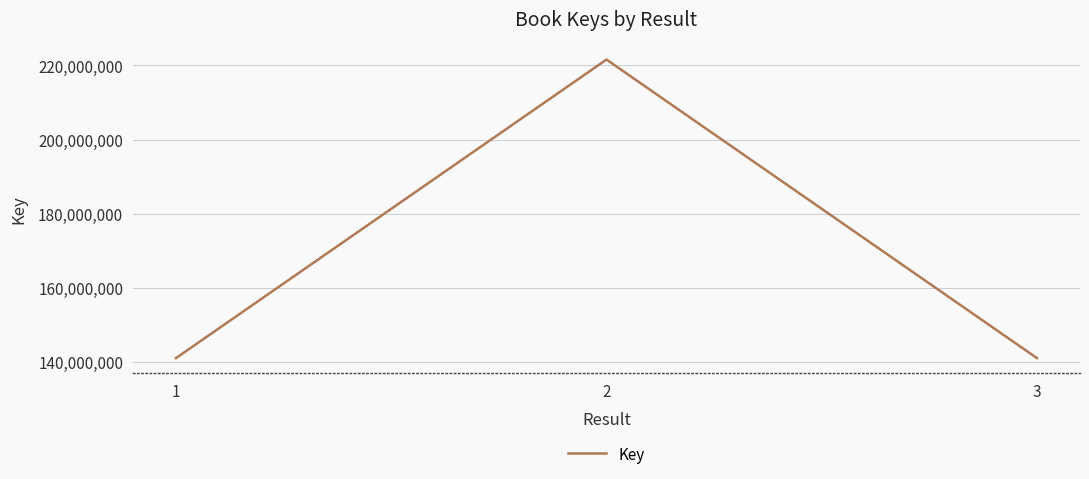

How many lines are shown in the chart?

1